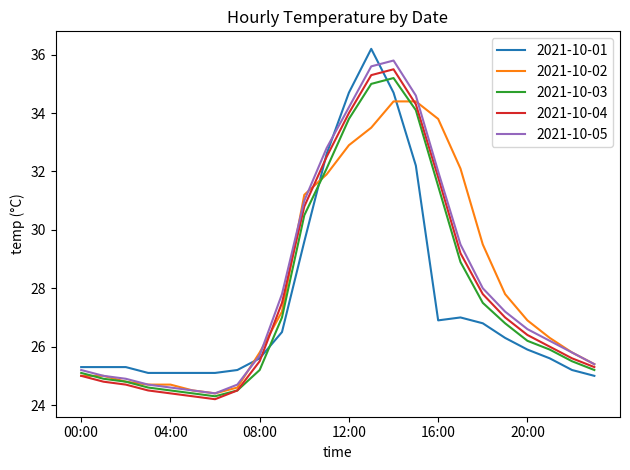

What is the minimum value shown in the chart?

24.2